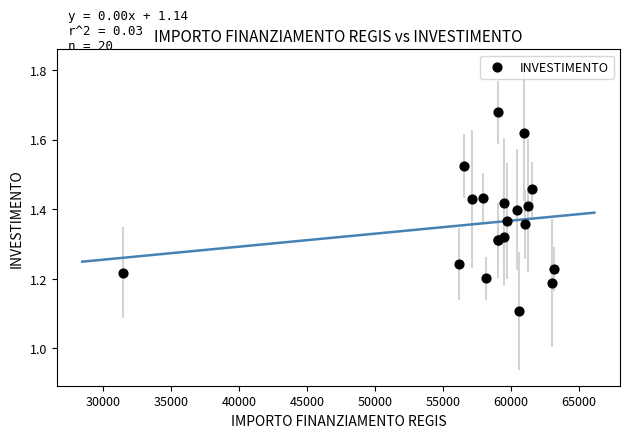

What Y value in the scatter plot is closest to 1?

1.1